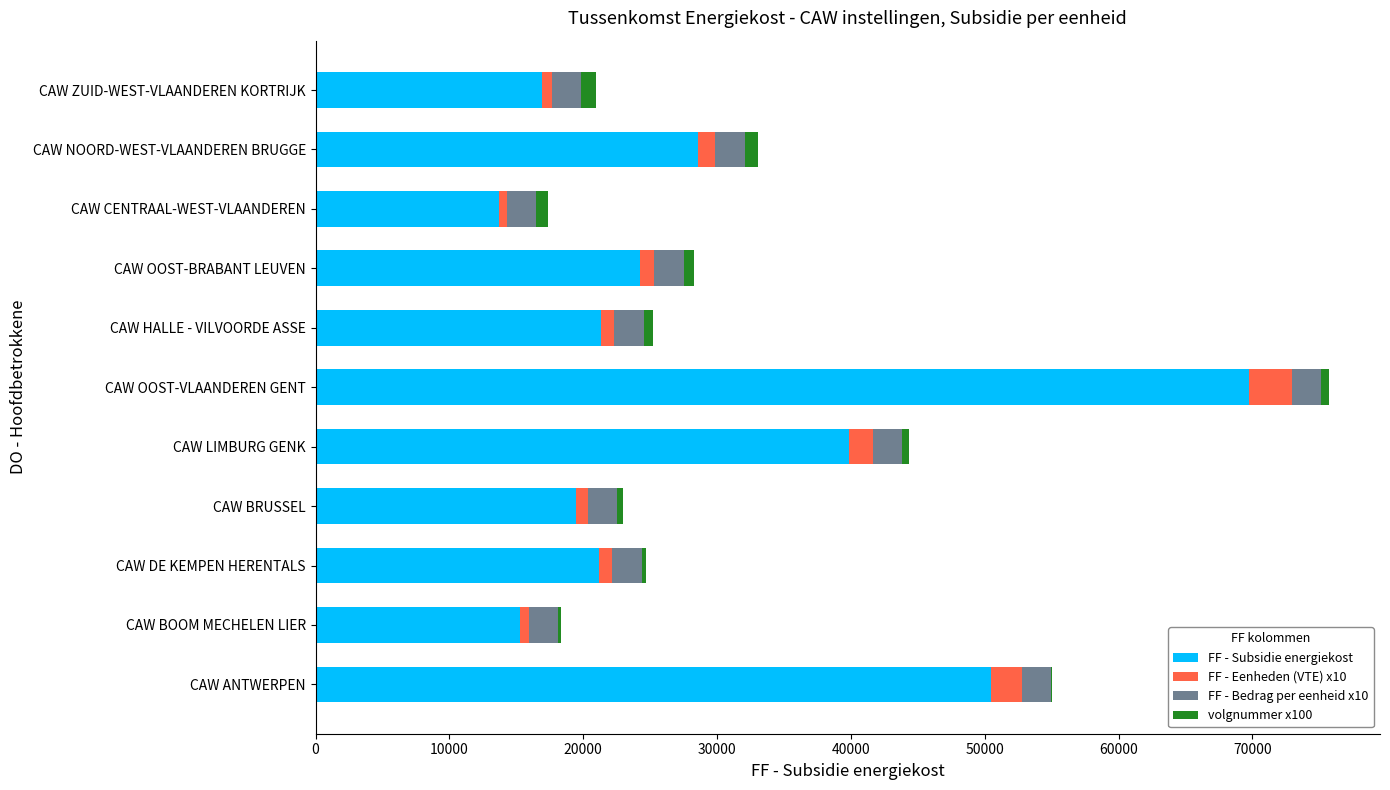

What are all the series names shown in the legend?

FF - Subsidie energiekost, FF - Eenheden (VTE) x10, FF - Bedrag per eenheid x10, volgnummer x100